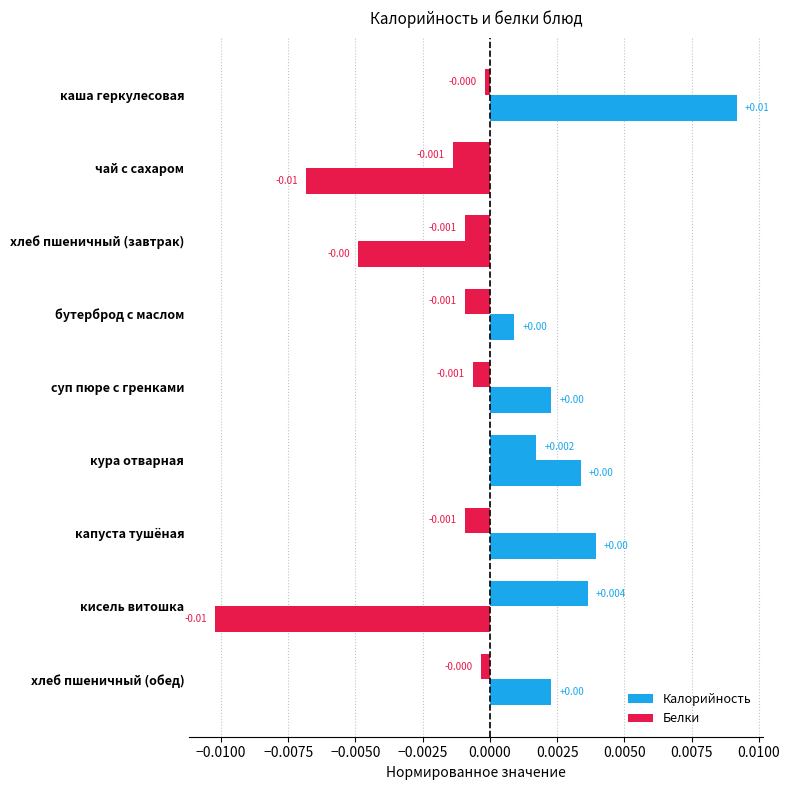

How many values in Белки are below zero?

7